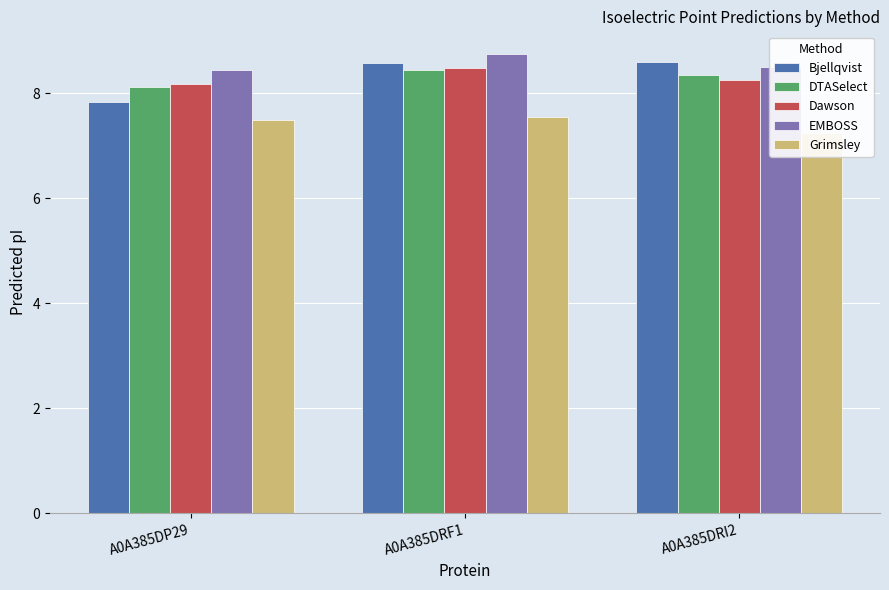

What is the sum of all EMBOSS values?

25.7